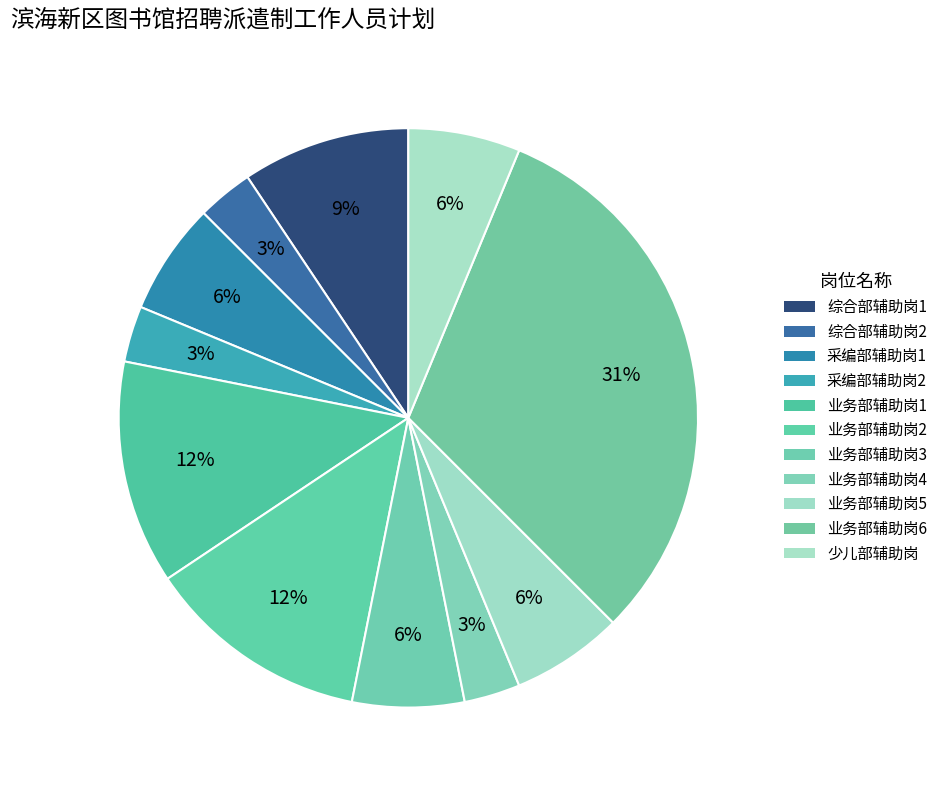

How many slices are in this pie chart?

11